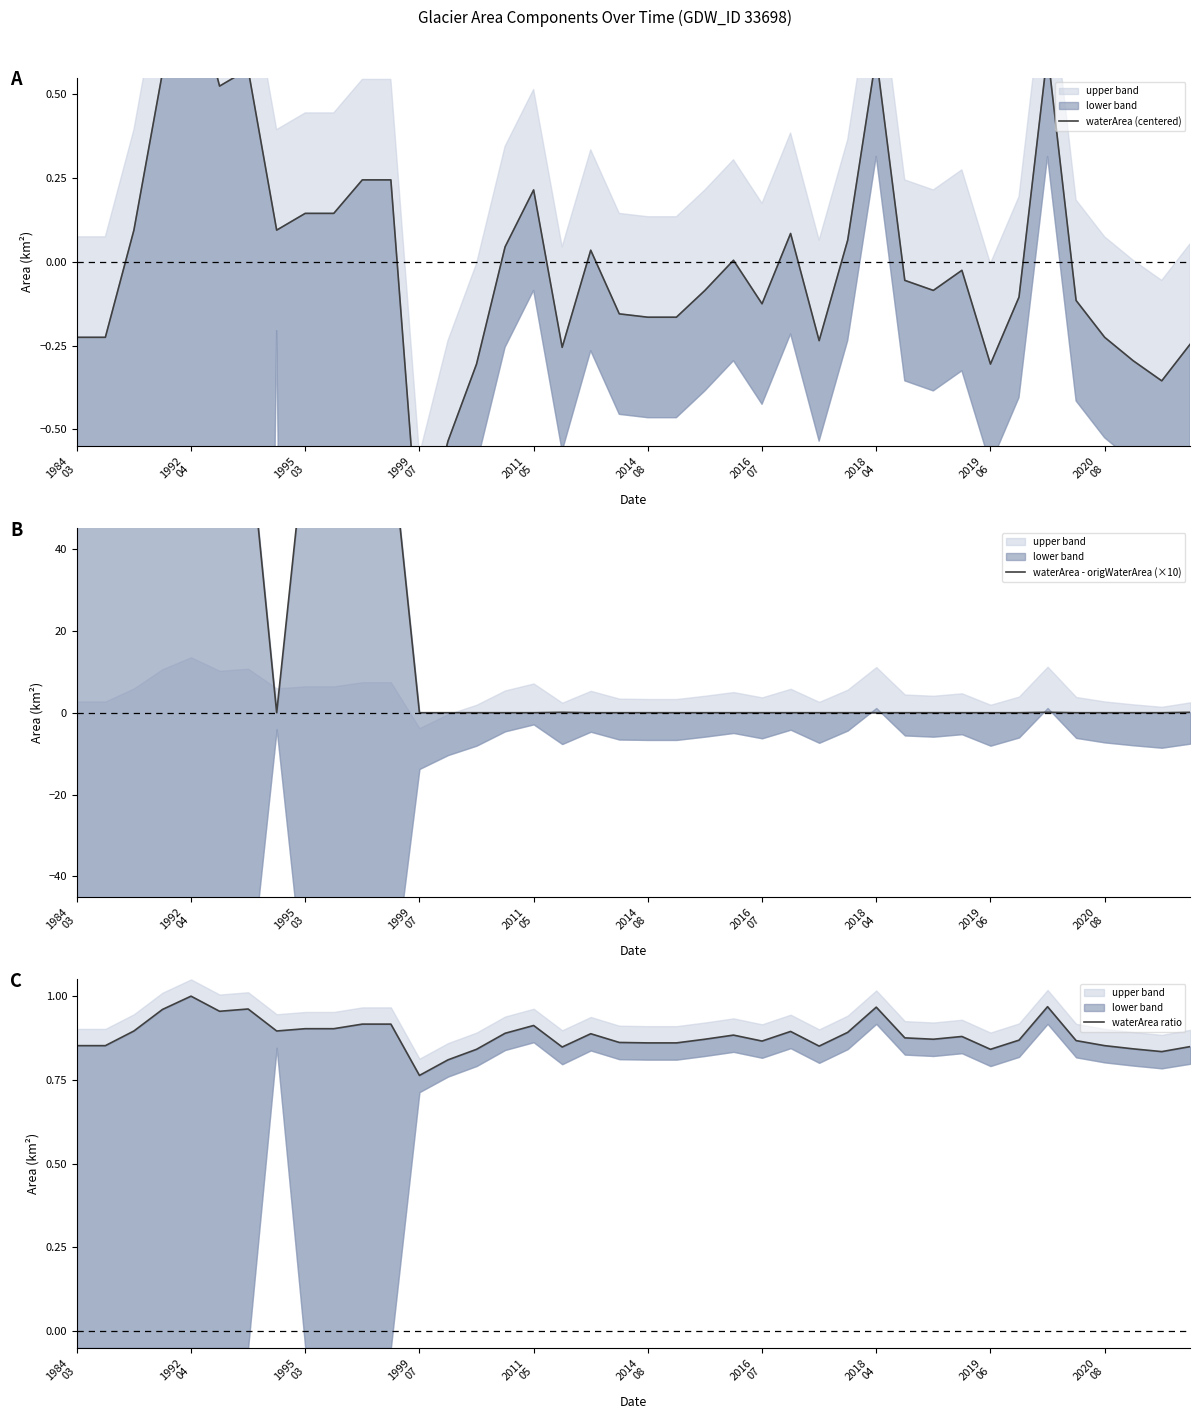

What is the difference between the waterArea - origWaterArea (×10) values at 38 and 1984
03?

62.3